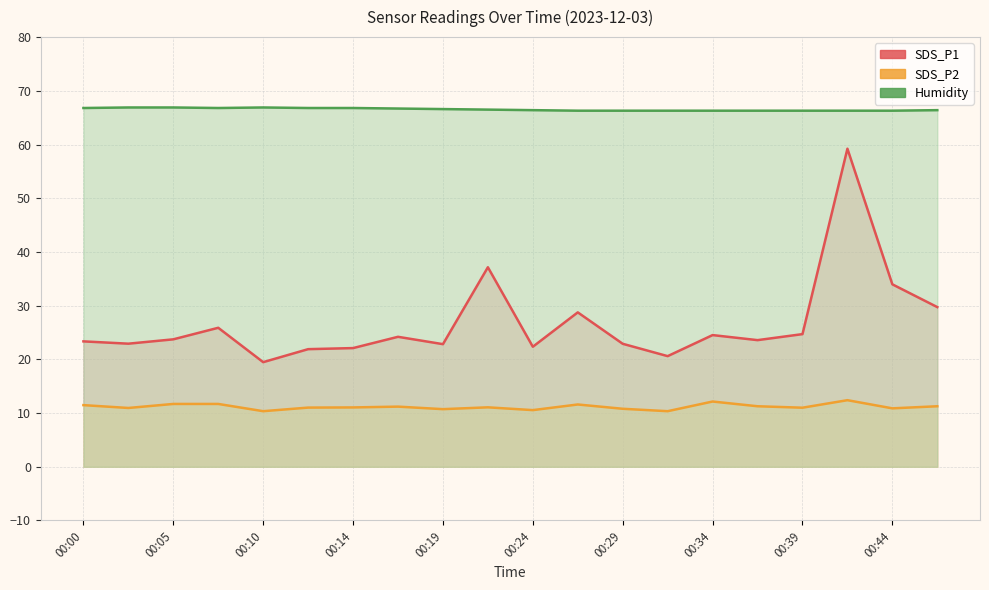

Is it true that SDS_P2 equals 11.2 at 00:17?

True